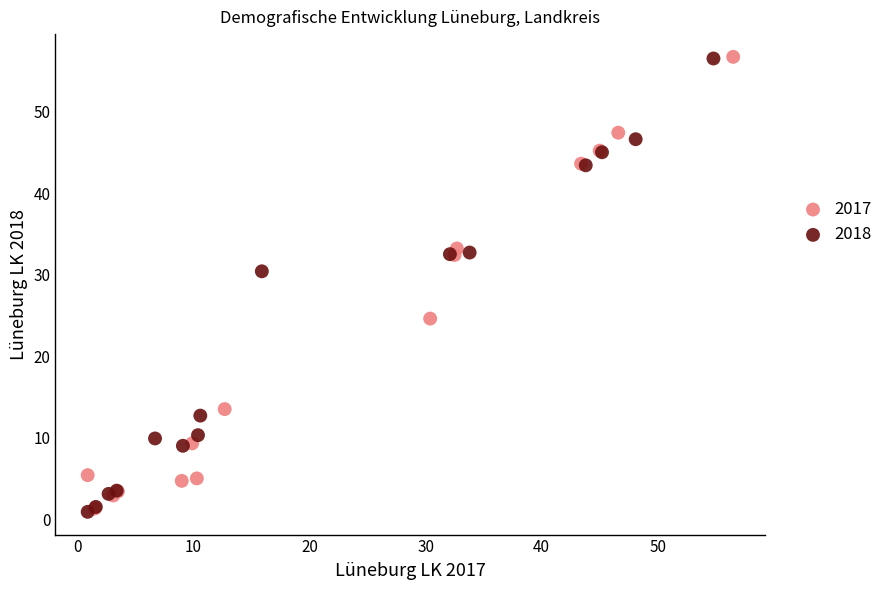

What are all the series names shown in the legend?

2017, 2018